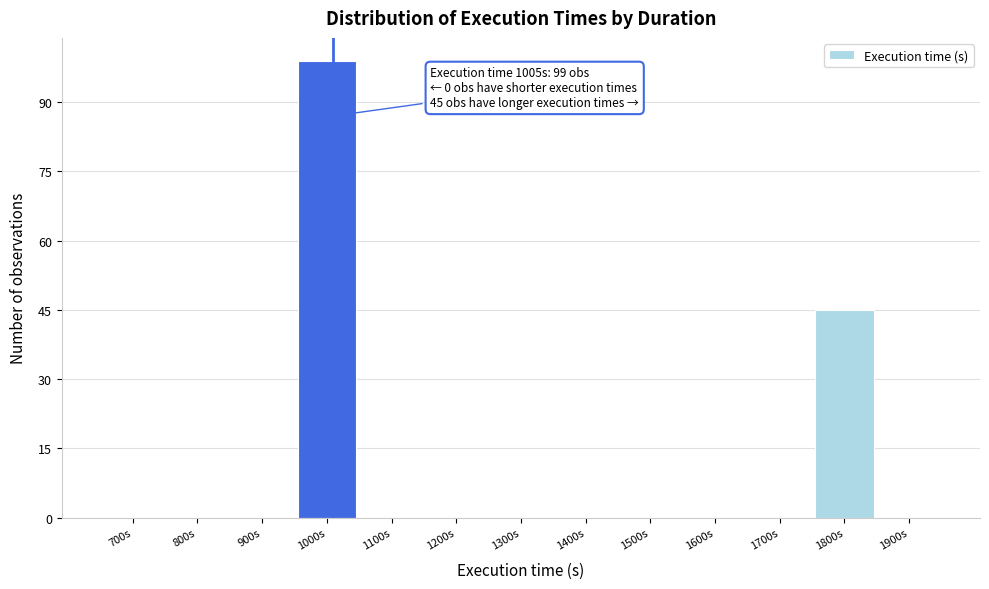

Reading left to right, what are all the values shown in this chart?

700s=0	800s=0	900s=0	1000s=99	1100s=0	1200s=0	1300s=0	1400s=0	1500s=0	1600s=0	1700s=0	1800s=45	1900s=0